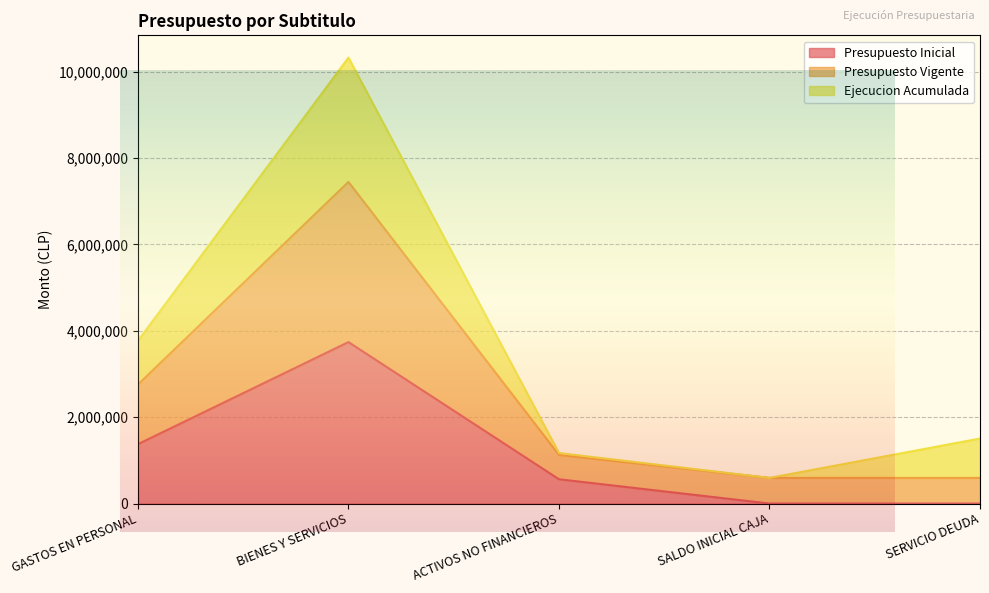

How many positive values does the Presupuesto Inicial series have?

3